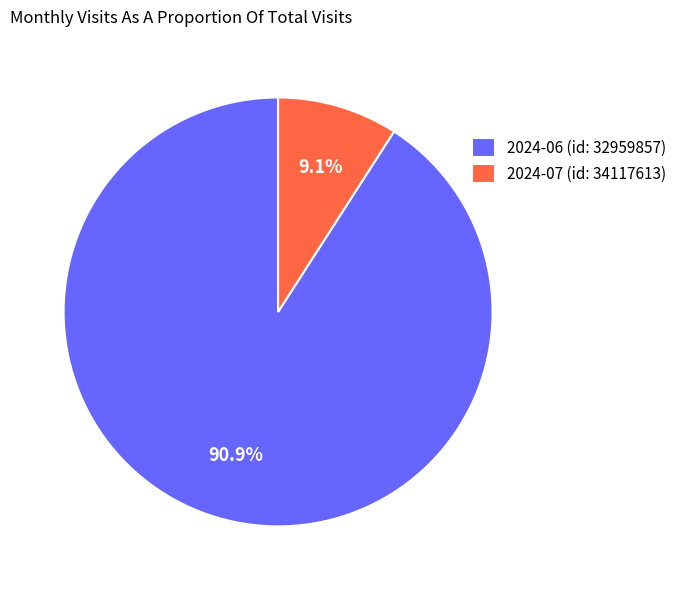

What is the ratio of the value at 2024-07 (id: 34117613) to the value at 2024-06 (id: 32959857)?

0.1